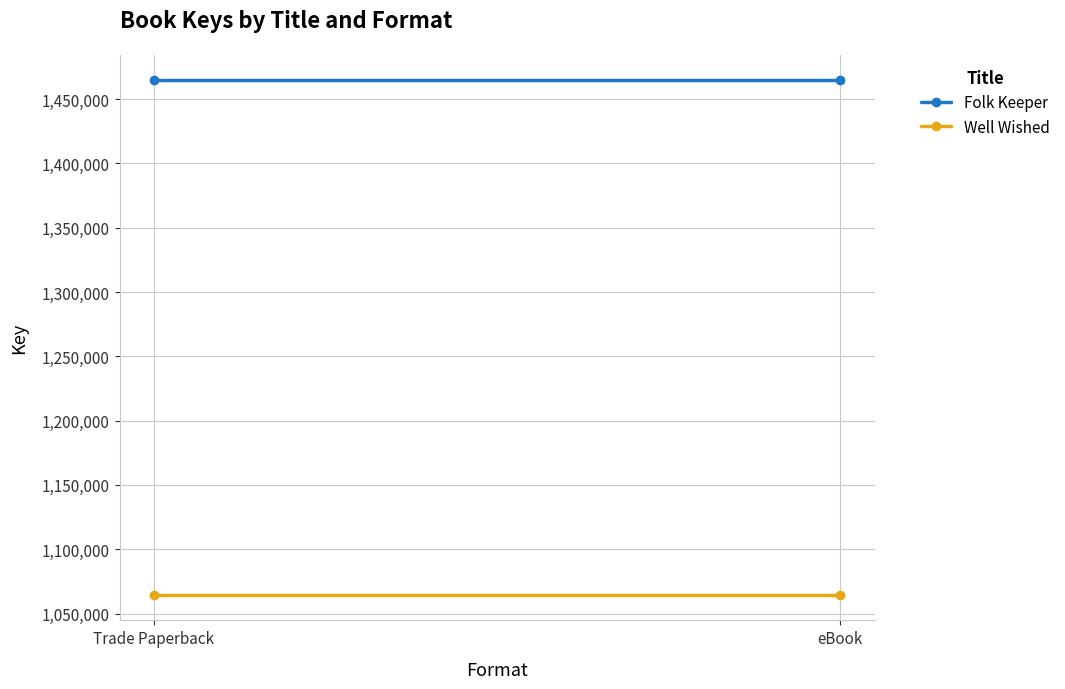

List the labels in order of Folk Keeper value, largest first.

Trade Paperback, eBook